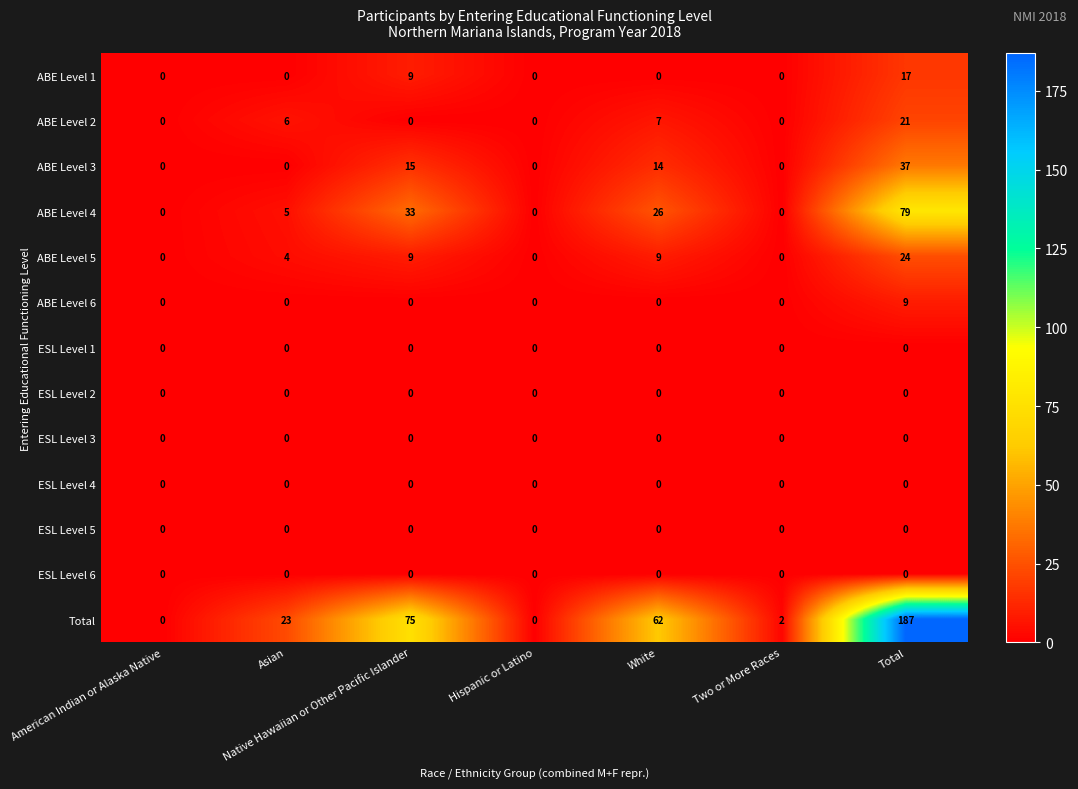

The value of ESL Level 1 at American Indian or Alaska Native is 0. True or false?

True